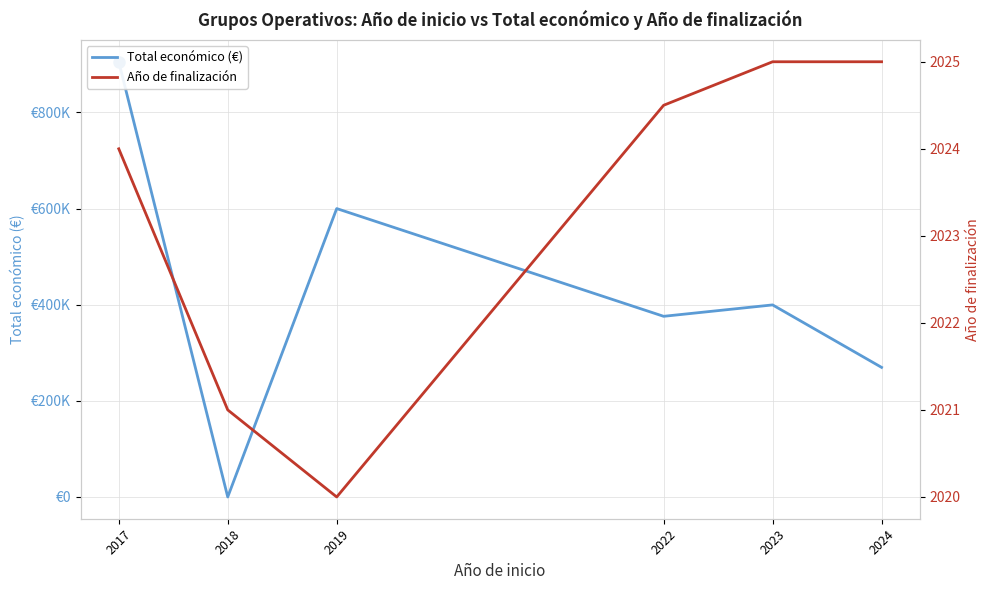

Where is the first local minimum for Total económico (€)?

2018